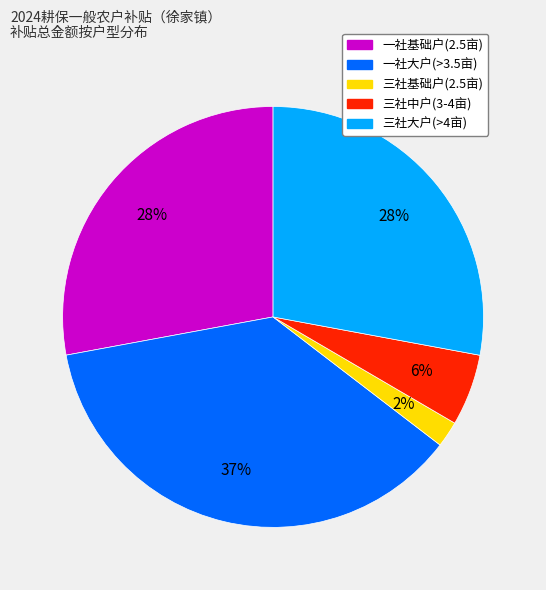

Is there a majority slice in this chart?

No